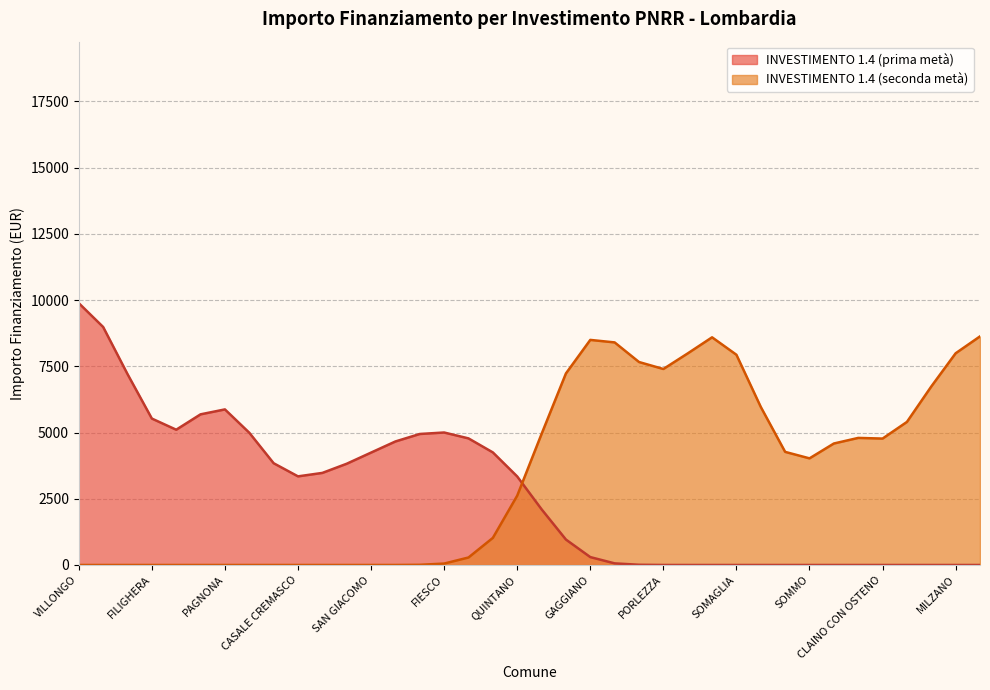

How many lines are shown in the chart?

2